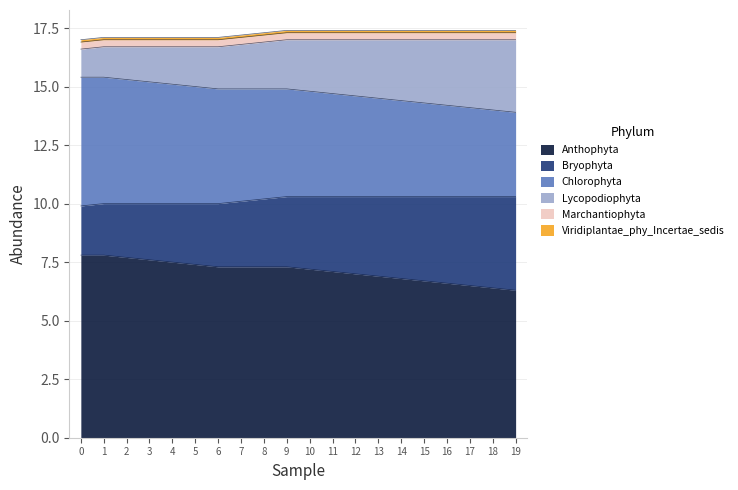

What is the sum of the Chlorophyta values at 9 and 18?

8.3